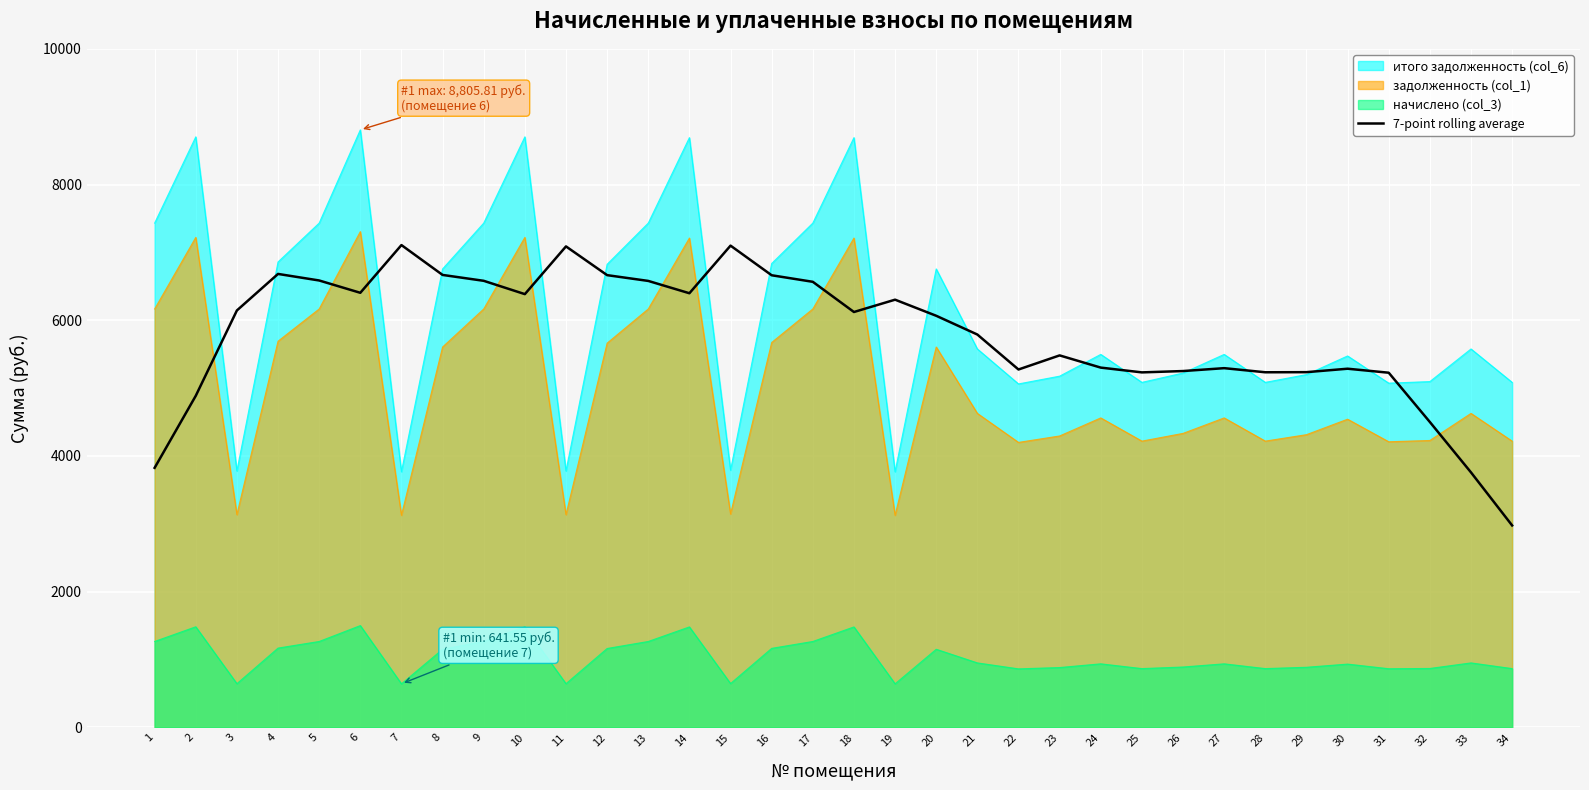

Is it true that the value at 5 is 6586.0?

True